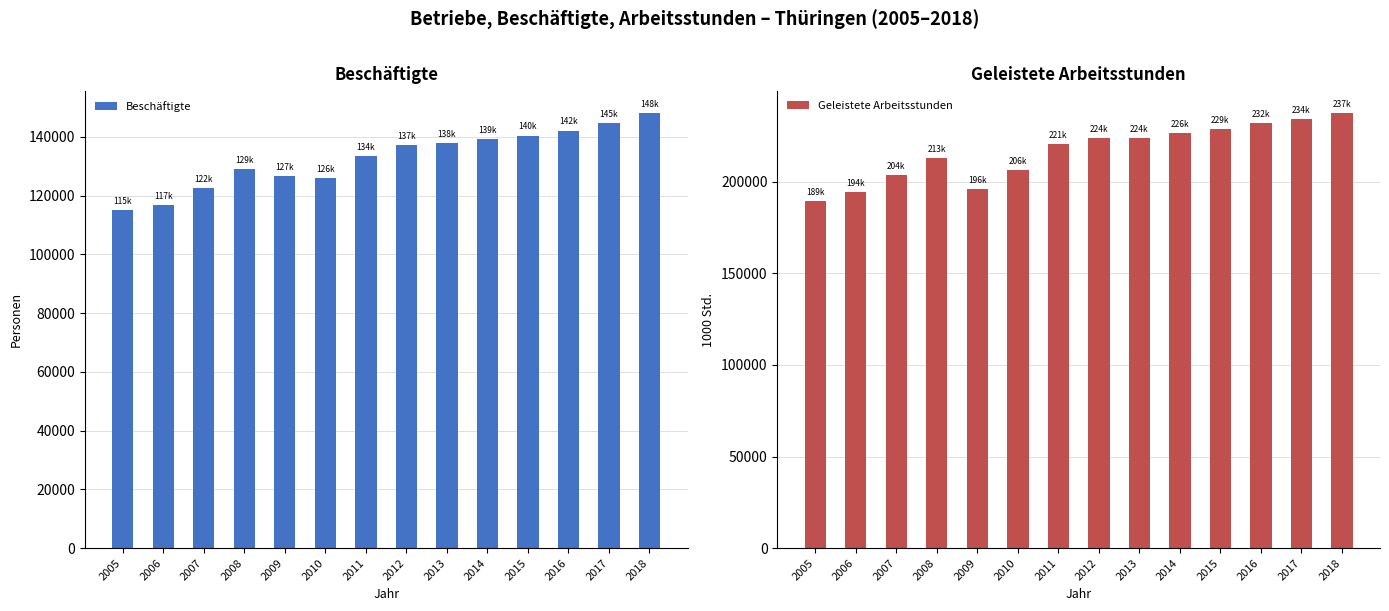

At how many categories does at least one series exceed 212452?

9